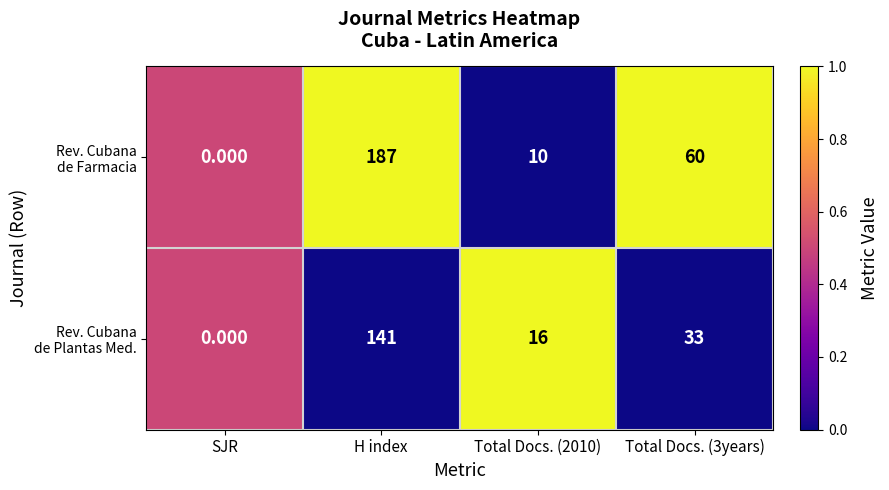

What is the difference between the highest and lowest values at Total Docs. (3years)?

27